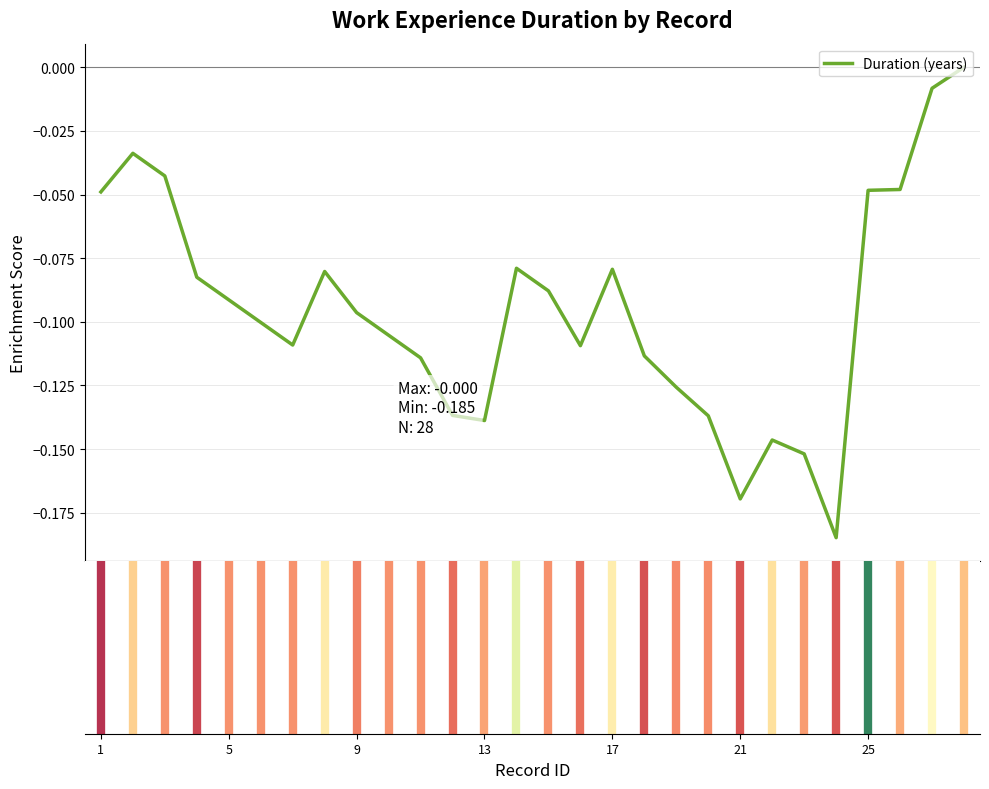

How many distinct data groups are displayed?

1